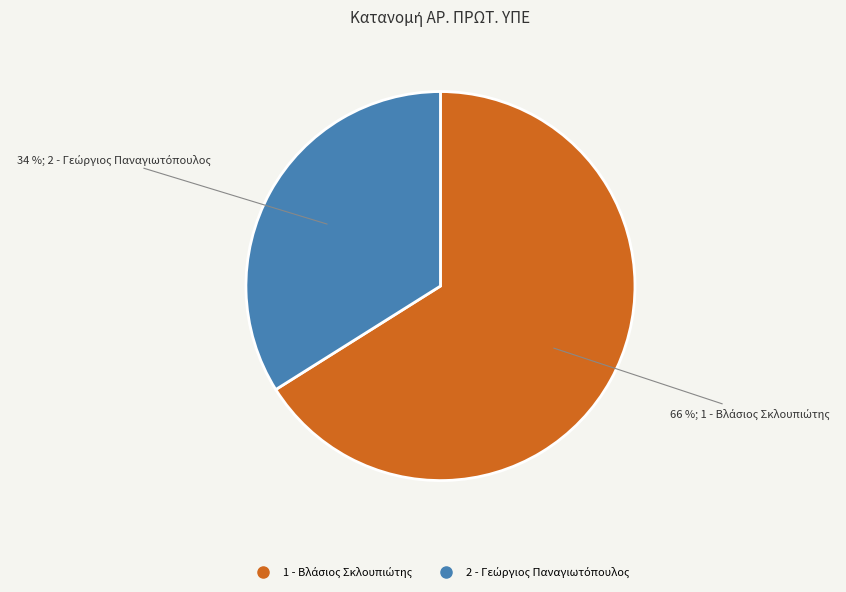

To the nearest percent, what is the average slice percentage?

50%